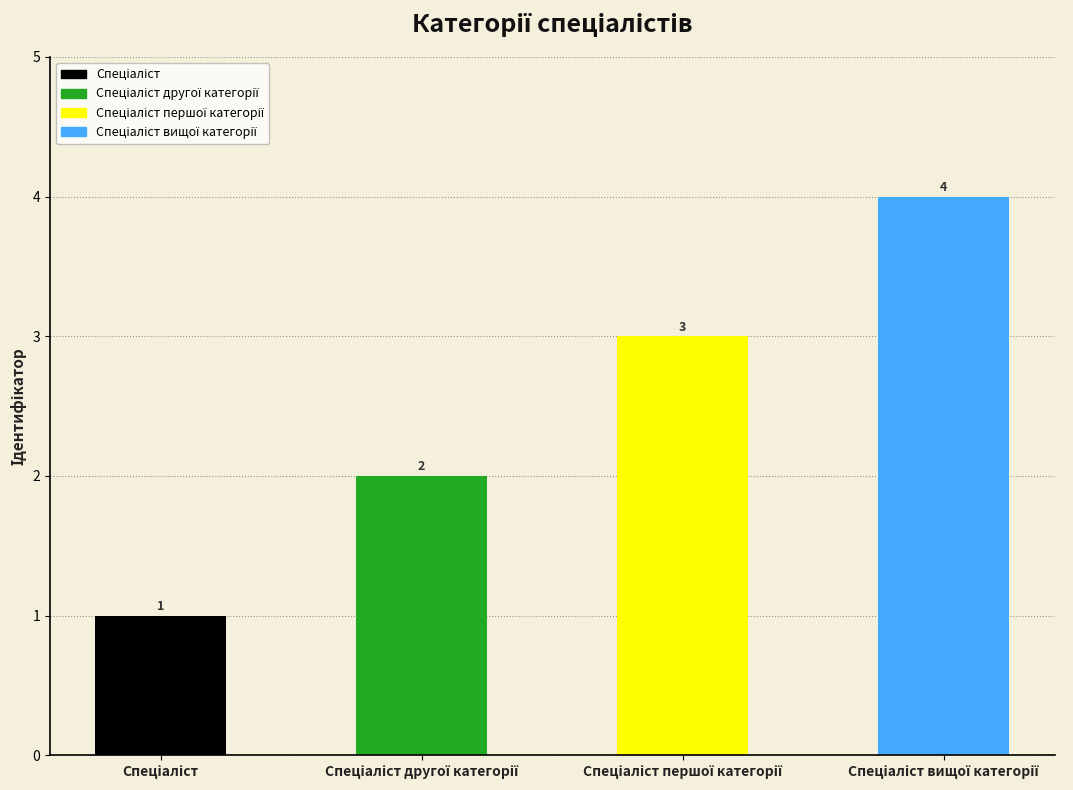

What is the label of the 4th bar from the left?

Спеціаліст вищої категорії